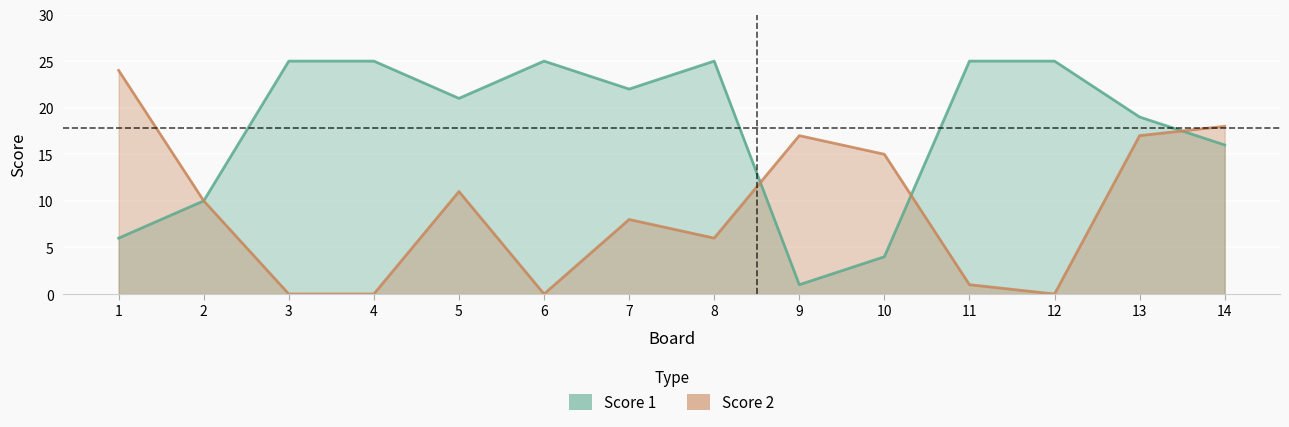

At which category is the sum across all series the highest?

13